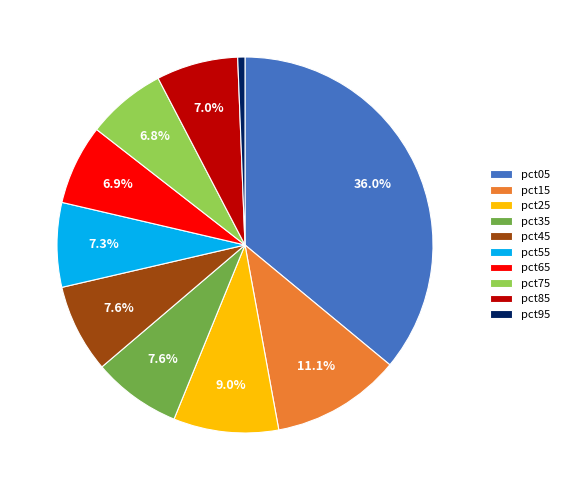

The pct95 slice represents 11% of the pie. True or false?

False